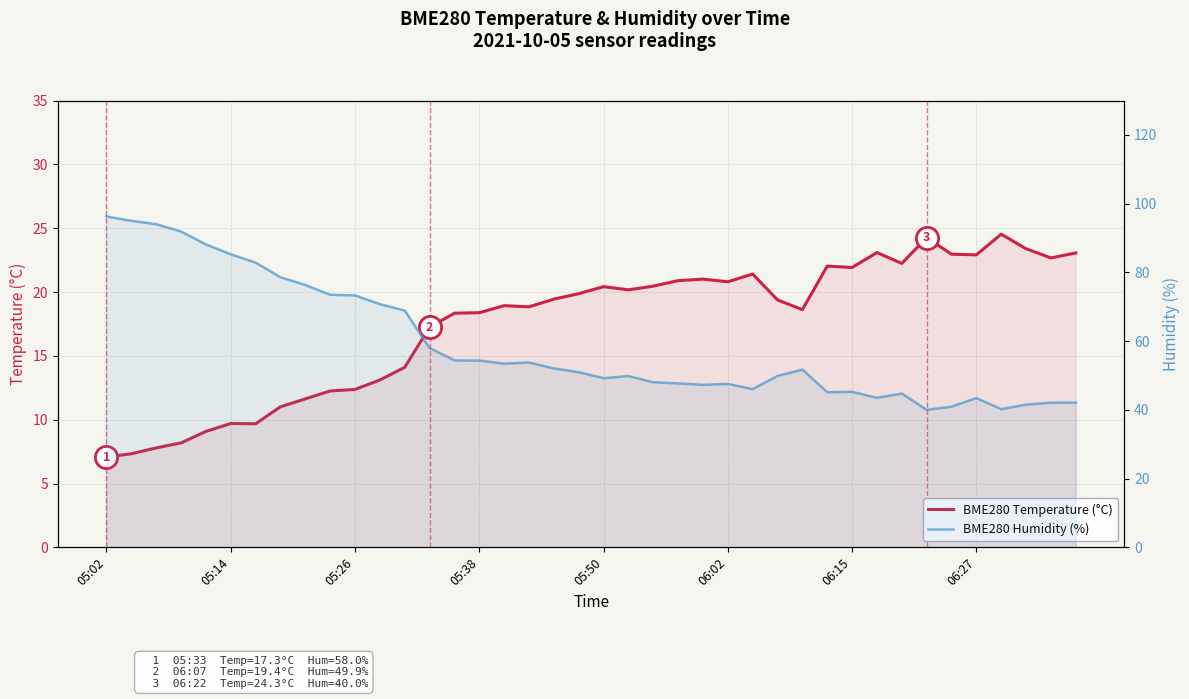

True or false: BME280 Temperature (°C) and BME280 Humidity (%) intersect in this chart.

False